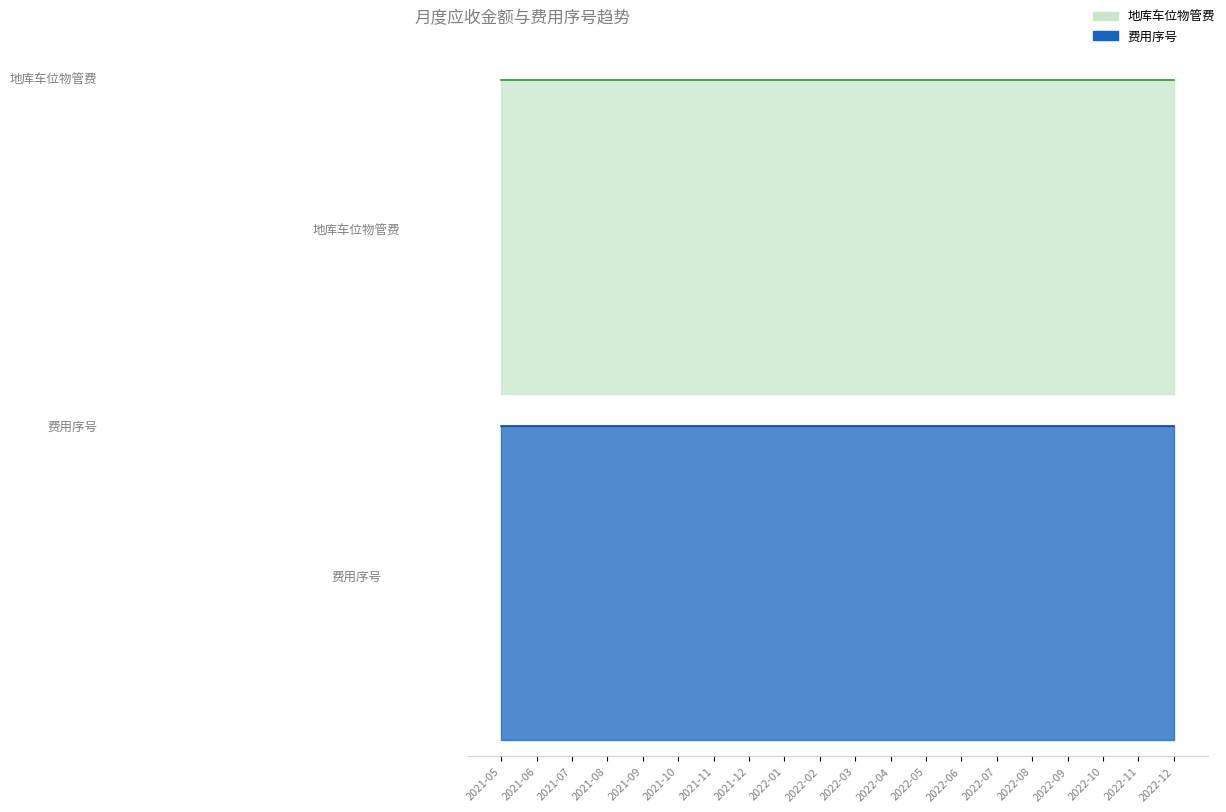

The 地库车位物管费 series shows 50 at 2021-09. True or false?

True